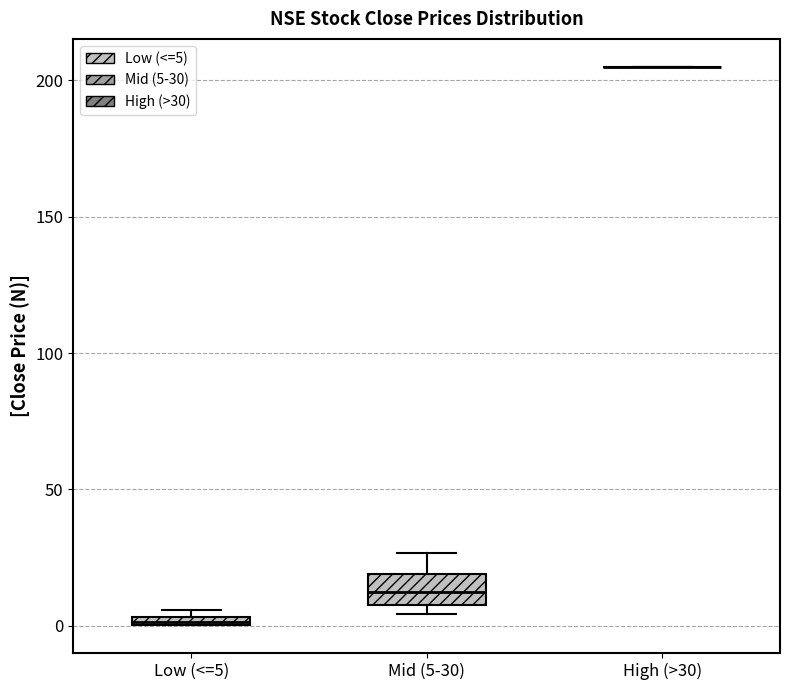

Where does the upper whisker of the box for Mid (5-30) end on the y-axis? The values are not printed on the chart, so give them approximately, as read against the axis.

25